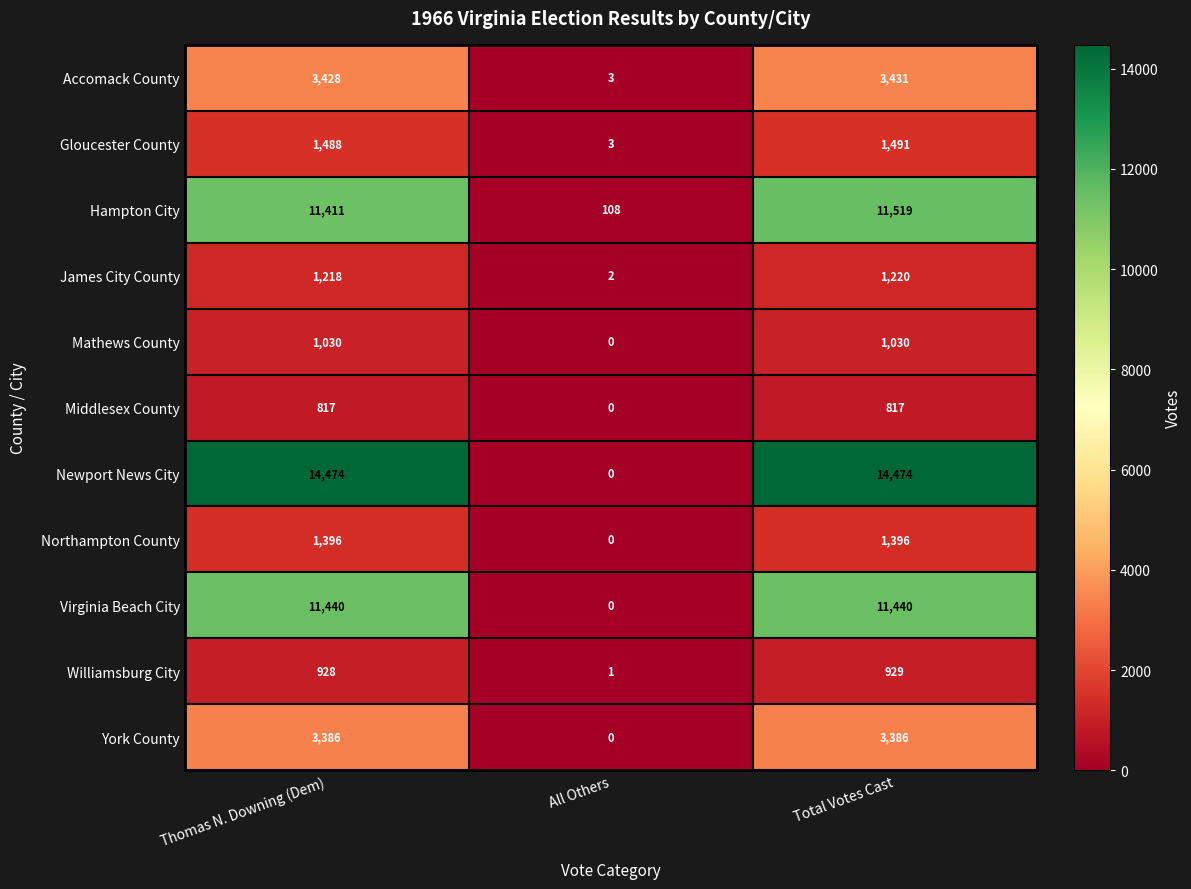

At which label does Gloucester County reach its peak?

Total Votes Cast